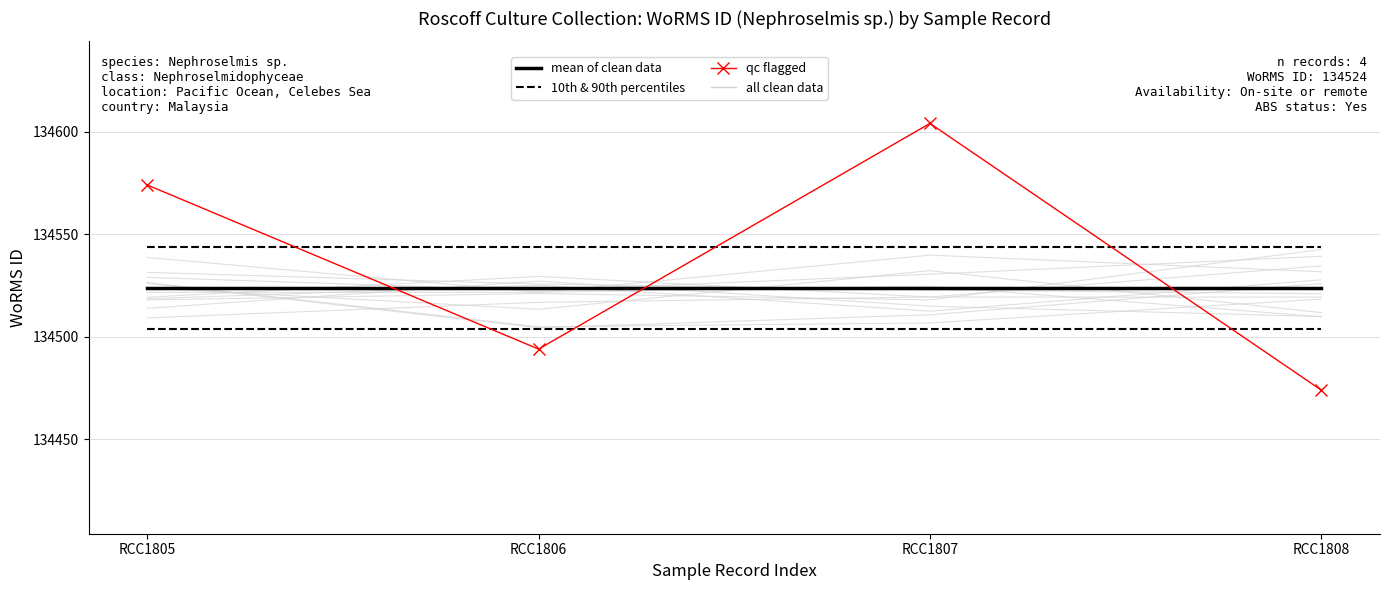

At which label does 10th & 90th percentiles reach its peak?

RCC1805